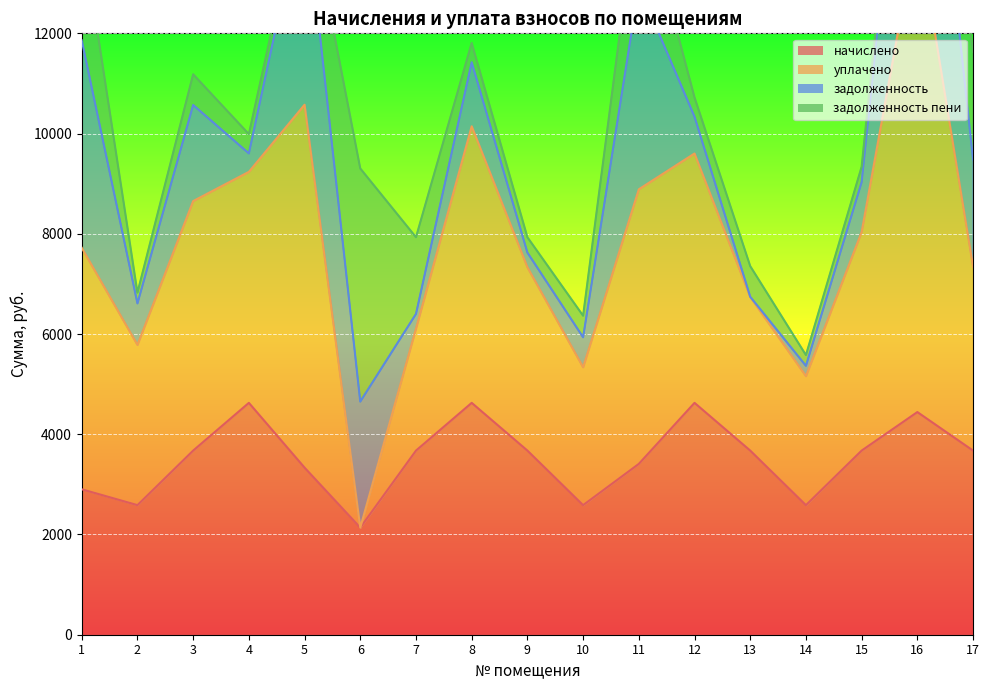

True or false: задолженность has more than 2 interior local peaks.

True